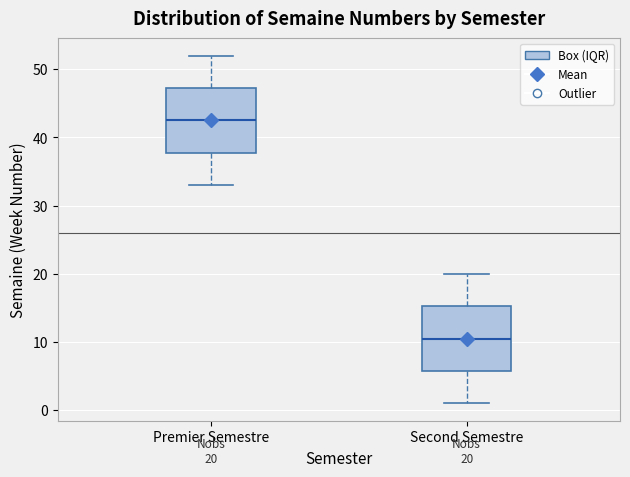

Which box has the lowest median line?

Second Semestre